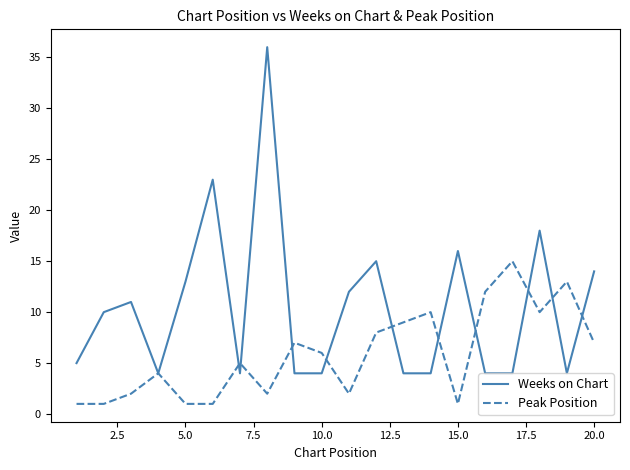

Rank the series by their average value, from lowest to highest.

Peak Position, Weeks on Chart